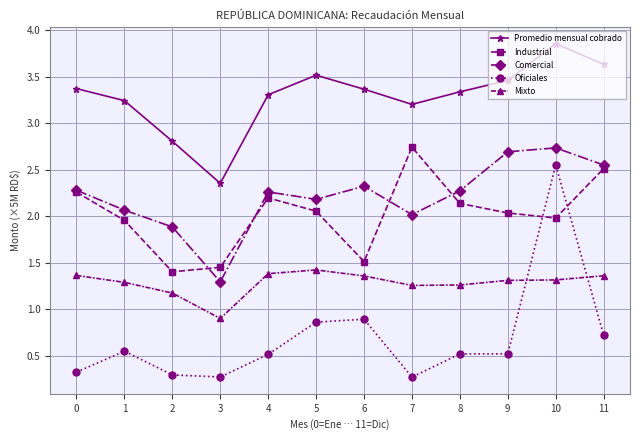

Between 2 and 5, which series saw the biggest shift?

Promedio mensual cobrado